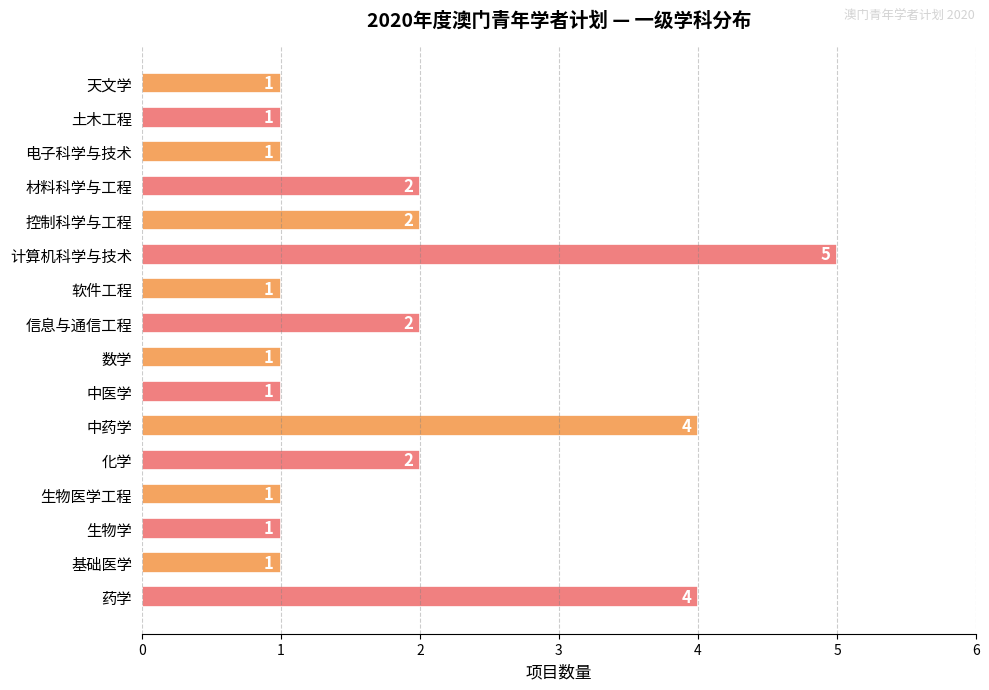

What is the difference between the second highest and second lowest values?

3